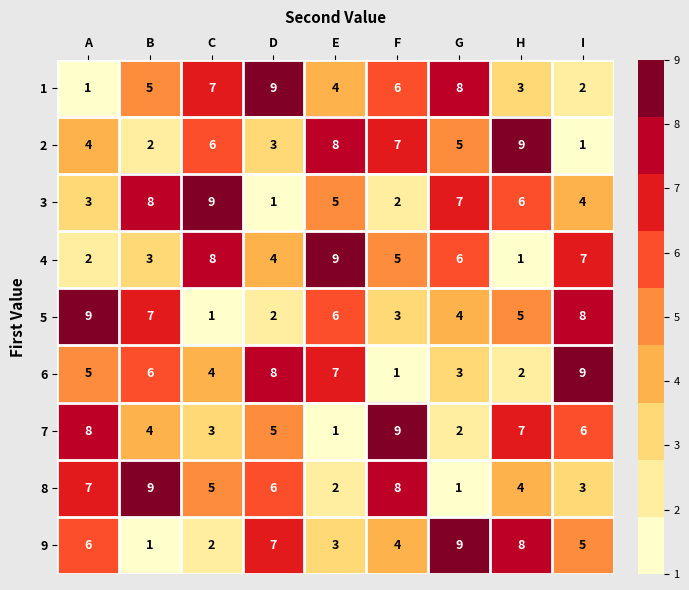

List the labels in order of 7 value, largest first.

F, A, H, I, D, B, C, G, E